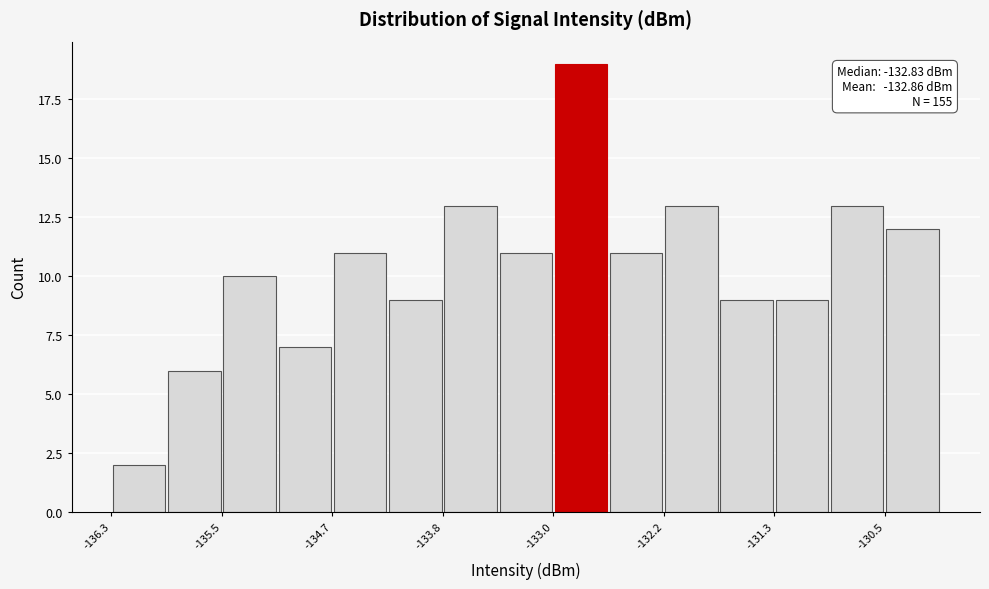

Over which range of the x-axis is the bar tallest?

-133.0 to -132.6